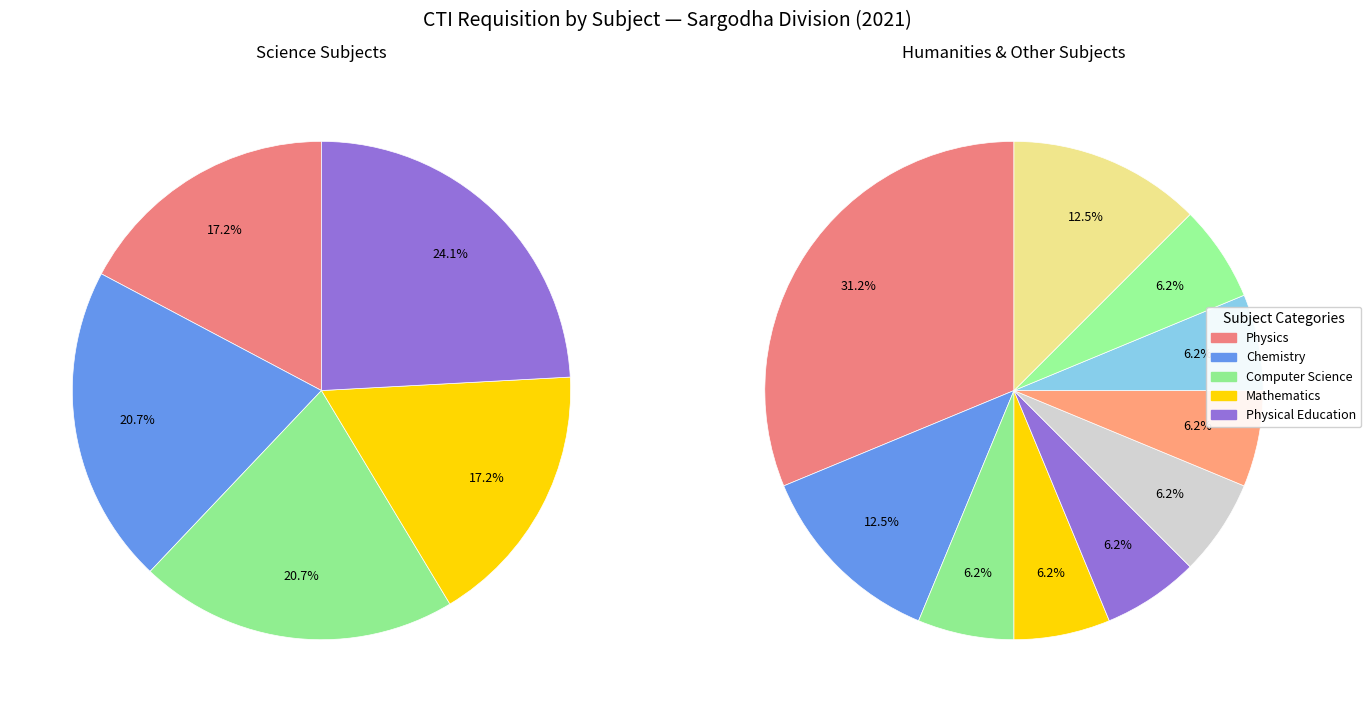

To the nearest percent, what is the combined percentage of Islamiat and Mathematics?

48%